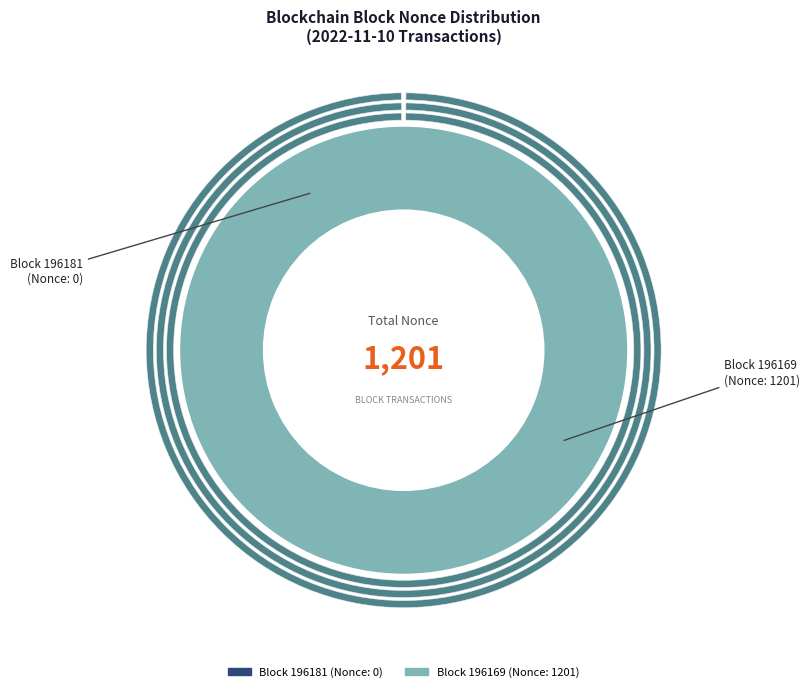

To the nearest percent, what portion does 196169 represent?

100%